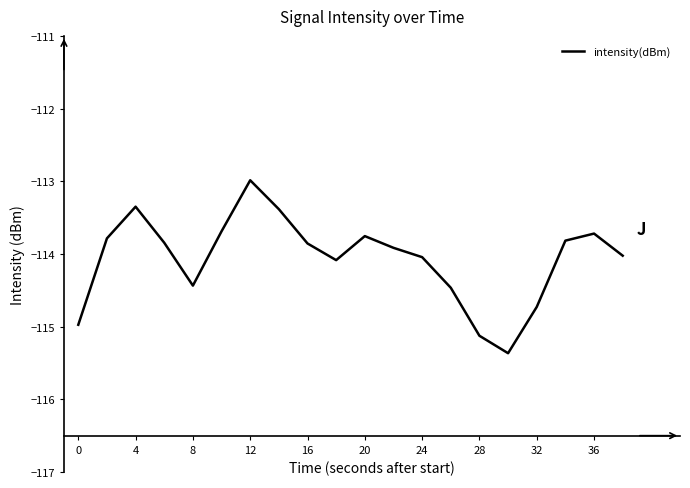

What is the smallest value displayed?

-115.4